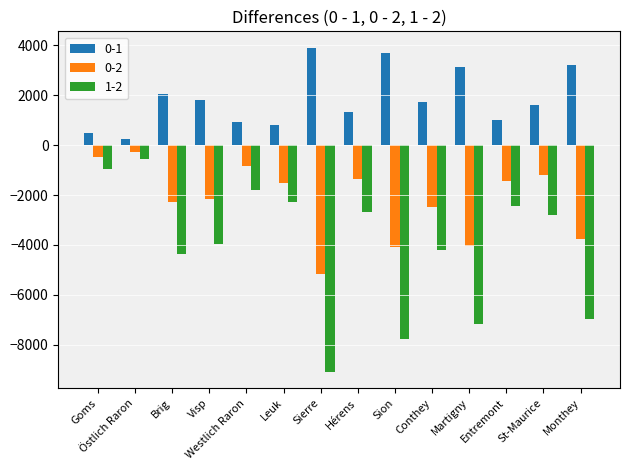

Is it true that 0-1 equals 1821 at Visp?

True